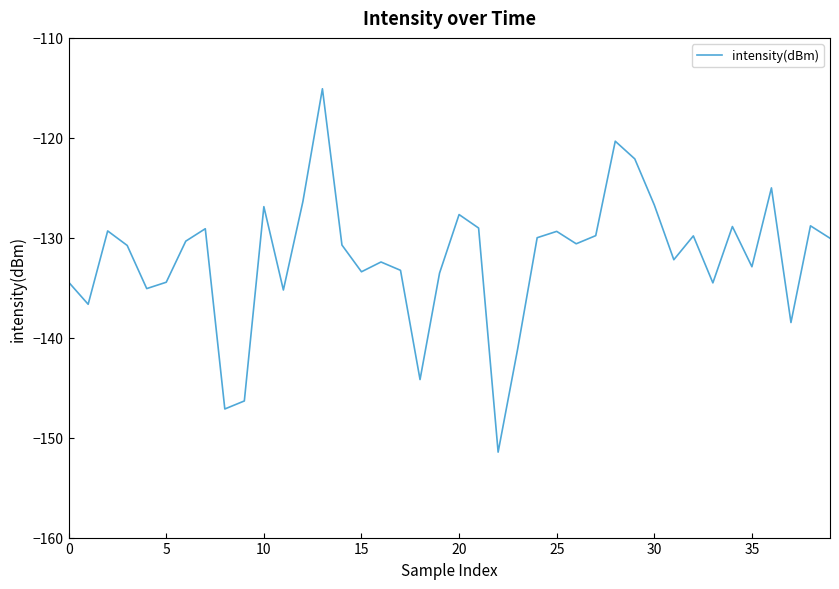

What is the smallest value displayed?

-151.5